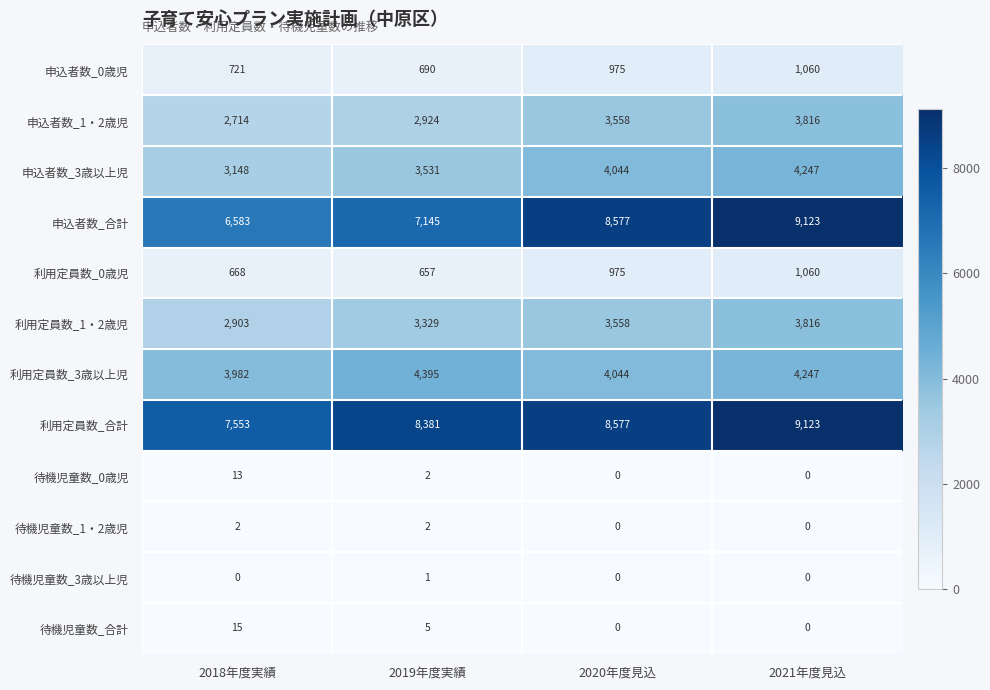

What is the difference between the maximum and minimum values in the 利用定員数_合計 series?

1570